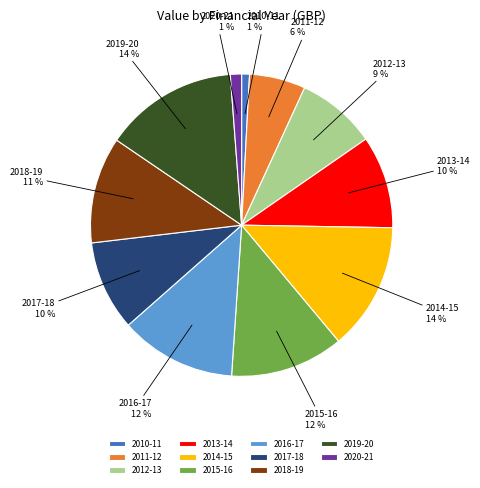

Which has a higher value, 2013-14 or 2014-15?

2014-15